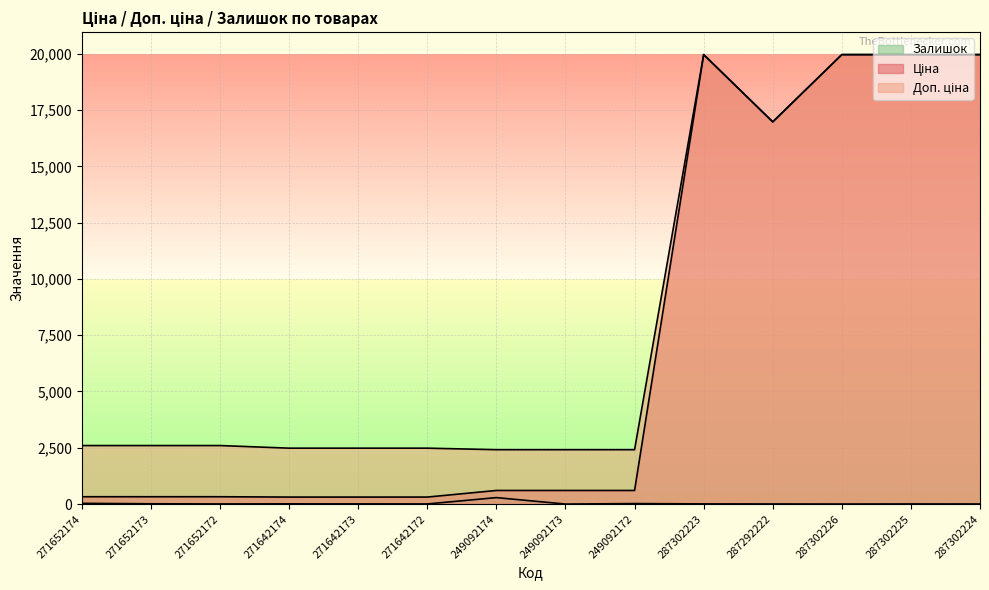

Reading right to left, list all the values displayed in this chart.

Ціна: 287302224=19964.2	287302225=19964.2	287302226=19964.2	287292222=16976.3	287302223=19964.2	249092172=603.7	249092173=603.7	249092174=603.7	271642172=310.3	271642173=310.3	271642174=310.3	271652172=324.8	271652173=324.8	271652174=324.8
Доп. ціна: 287302224=19964.2	287302225=19964.2	287302226=19964.2	287292222=16976.3	287302223=19964.2	249092172=2414.8	249092173=2414.8	249092174=2414.8	271642172=2482.4	271642173=2482.4	271642174=2482.4	271652172=2598.3	271652173=2598.3	271652174=2598.3
Залишок: 287302224=3.0	287302225=5.0	287302226=1.0	287292222=4.0	287302223=7.0	249092172=21.0	249092173=0.0	249092174=286.0	271642172=5.0	271642173=7.0	271642174=9.0	271652172=5.0	271652173=12.0	271652174=32.0